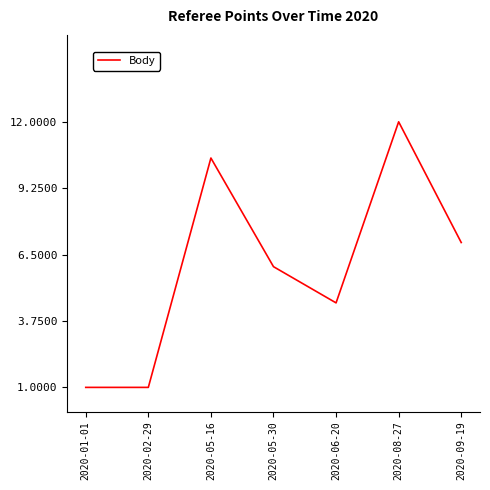

The value at 2020-05-16 is 16.1. True or false?

False